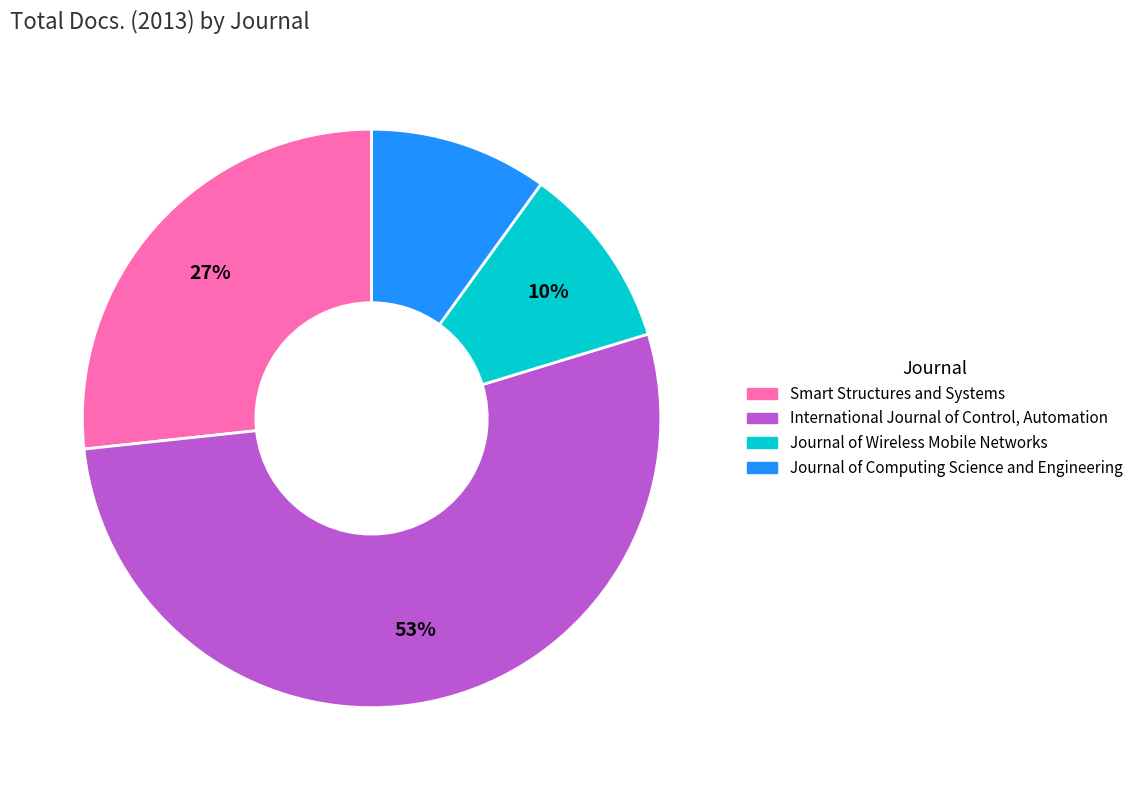

To the nearest percent, what is the difference between the International Journal of Control, Automation and Journal of Wireless Mobile Networks slice percentages?

43%